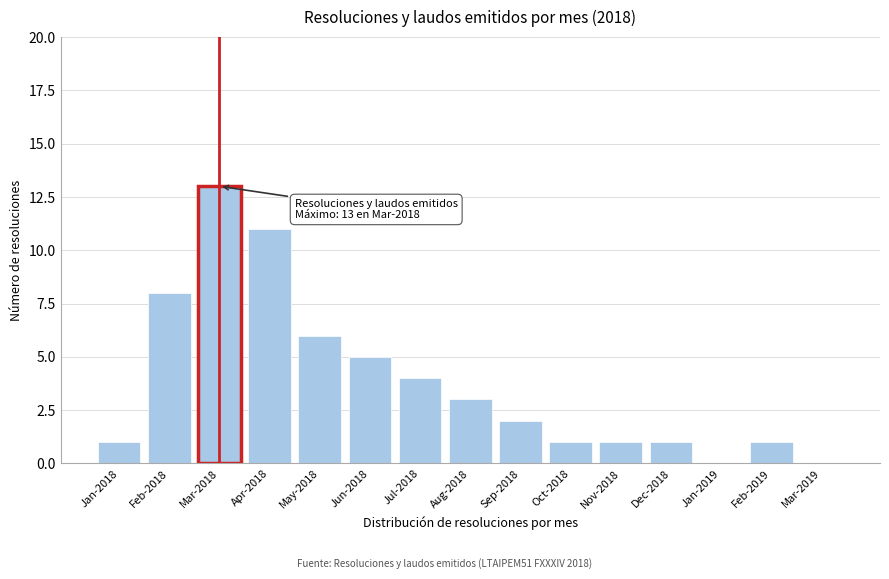

Reading right to left, what are all the values shown in this chart?

Mar-2019=0	Feb-2019=1	Jan-2019=0	Dec-2018=1	Nov-2018=1	Oct-2018=1	Sep-2018=2	Aug-2018=3	Jul-2018=4	Jun-2018=5	May-2018=6	Apr-2018=11	Mar-2018=13	Feb-2018=8	Jan-2018=1